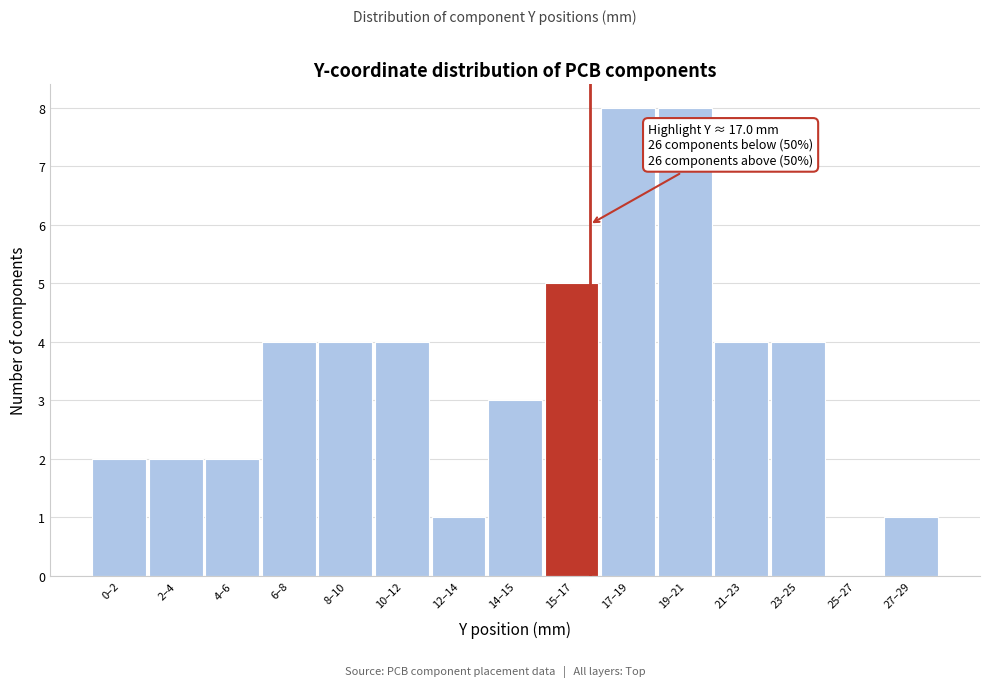

Reading left to right, extract all data points from this chart.

0–2=2	2–4=2	4–6=2	6–8=4	8–10=4	10–12=4	12–14=1	14–15=3	15–17=5	17–19=8	19–21=8	21–23=4	23–25=4	25–27=0	27–29=1